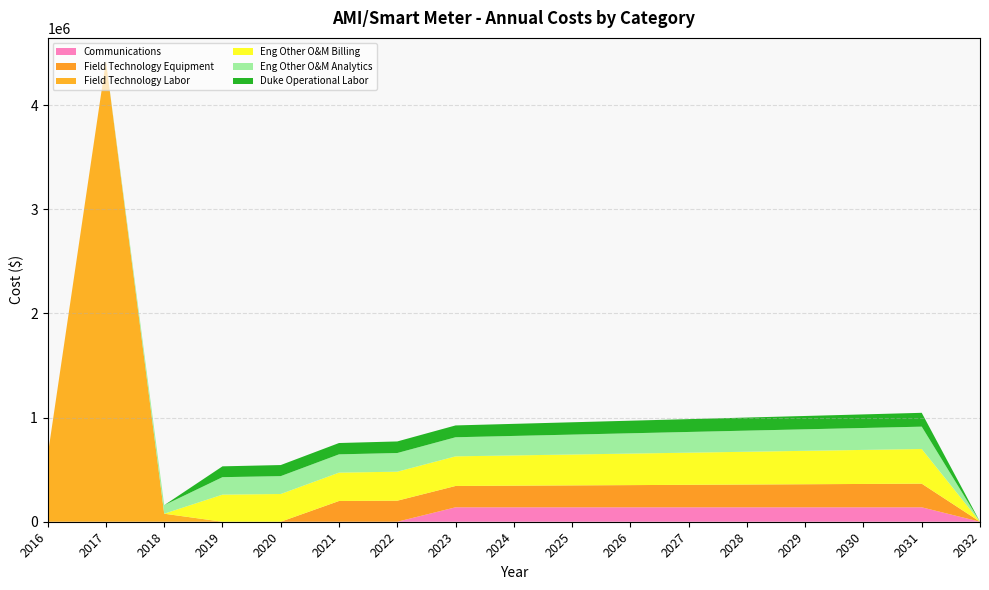

Reading right to left, what are all the values shown in this chart?

Communications: 2032=0.0	2031=138607.6	2030=138607.6	2029=138607.6	2028=138607.6	2027=138607.6	2026=138607.6	2025=138607.6	2024=138607.6	2023=138607.6	2022=0.0	2021=0.0	2020=0.0	2019=0.0	2018=0.0	2017=0.0	2016=0.0
Field Technology Equipment: 2032=0.0	2031=226930.6	2030=224160.0	2029=221389.4	2028=218618.7	2027=215848.1	2026=213077.5	2025=210306.9	2024=207536.2	2023=204765.6	2022=201995.0	2021=199224.4	2020=0.0	2019=0.0	2018=0.0	2017=0.0	2016=0.0
Field Technology Labor: 2032=0.0	2031=0.0	2030=0.0	2029=0.0	2028=0.0	2027=0.0	2026=0.0	2025=0.0	2024=0.0	2023=0.0	2022=0.0	2021=0.0	2020=0.0	2019=0.0	2018=77071.7	2017=4425153.2	2016=635795.1
Eng Other O&M Billing: 2032=0.0	2031=332989.8	2030=326935.4	2029=320881.1	2028=314826.7	2027=308772.4	2026=302718.0	2025=296663.6	2024=290609.3	2023=284554.9	2022=278500.6	2021=272446.2	2020=266391.8	2019=260337.5	2018=0.0	2017=0.0	2016=0.0
Eng Other O&M Analytics: 2032=0.0	2031=214500.0	2030=210600.0	2029=206700.0	2028=202800.0	2027=198900.0	2026=195000.0	2025=191100.0	2024=187200.0	2023=183300.0	2022=179400.0	2021=175500.0	2020=171600.0	2019=167700.0	2018=81900.0	2017=0.0	2016=0.0
Duke Operational Labor: 2032=0.0	2031=132921.2	2030=130504.5	2029=128087.7	2028=125671.0	2027=123254.2	2026=120837.5	2025=118420.7	2024=116004.0	2023=113587.2	2022=111170.5	2021=108753.7	2020=106337.0	2019=103920.2	2018=0.0	2017=0.0	2016=0.0